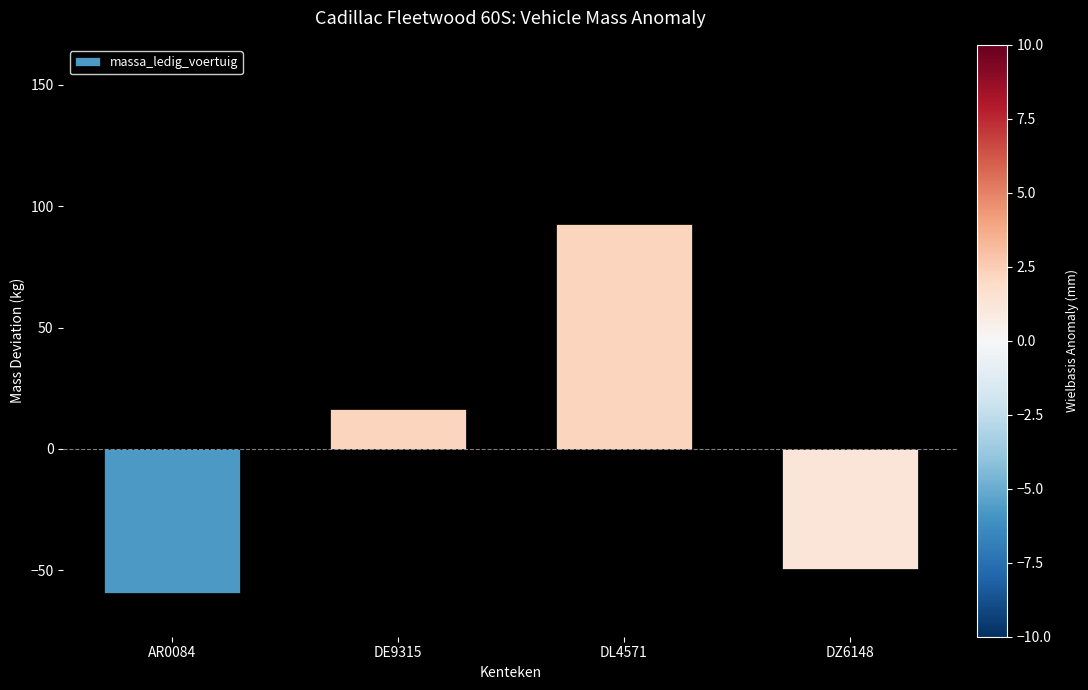

At which category does the chart reach its minimum across all series?

AR0084